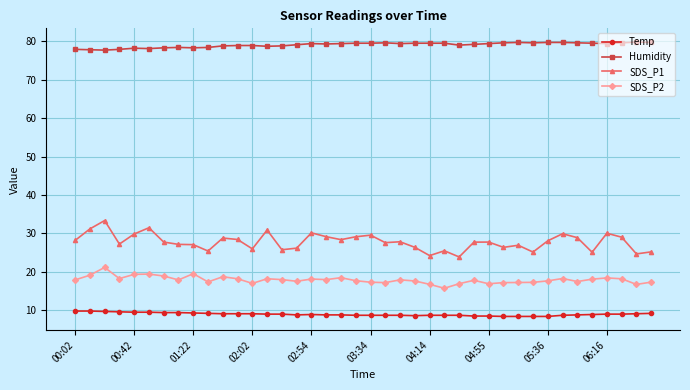

True or false: Humidity and Temp intersect in this chart.

False